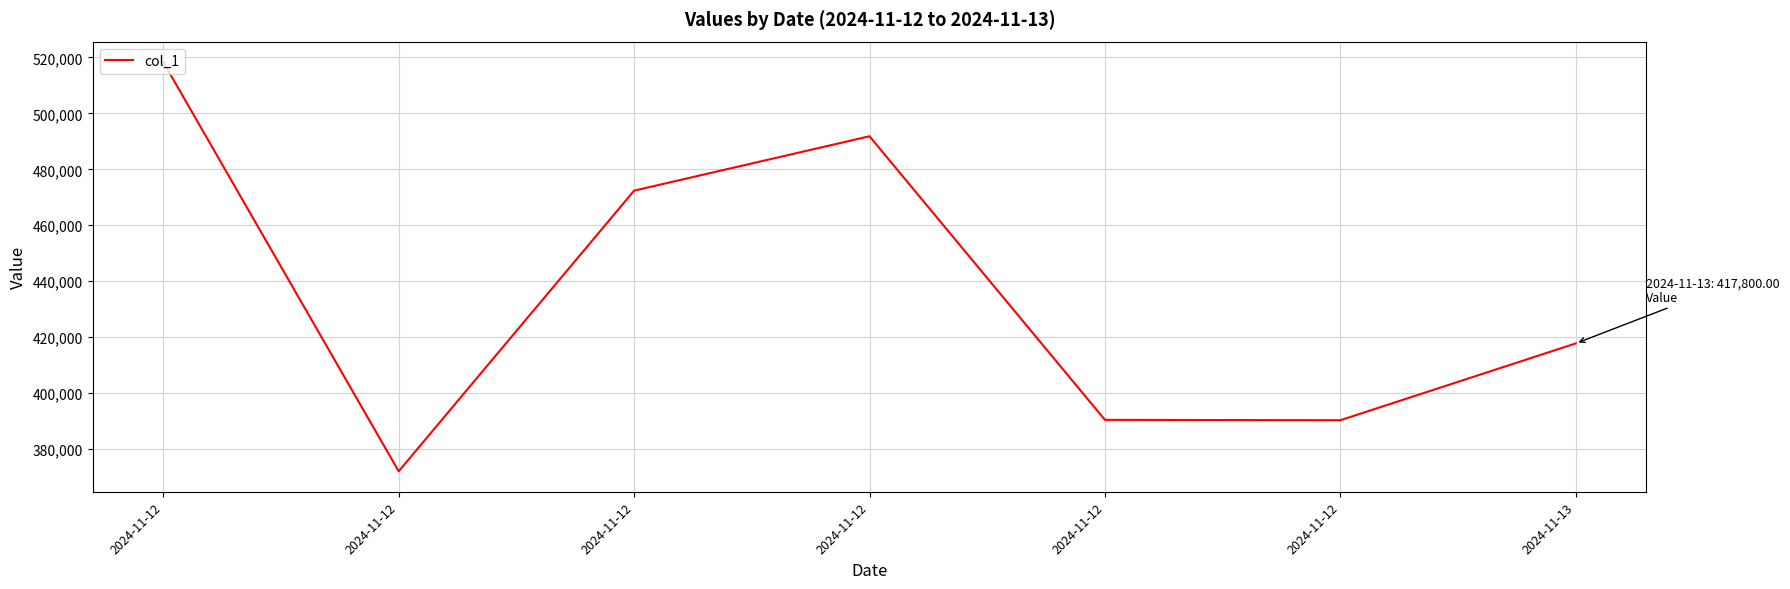

Count the number of data series in this chart.

1